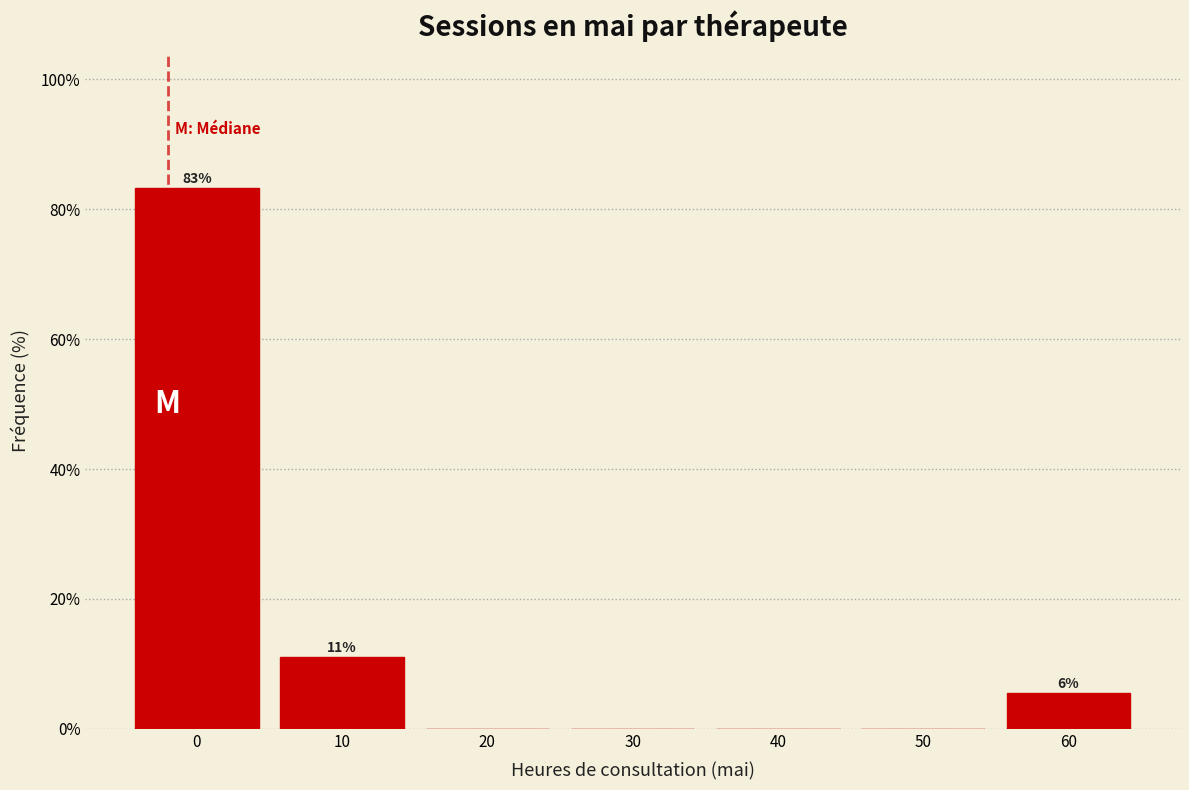

Reading left to right, list all the values displayed in this chart.

0=83.3	10=11.1	20=0.0	30=0.0	40=0.0	50=0.0	60=5.6